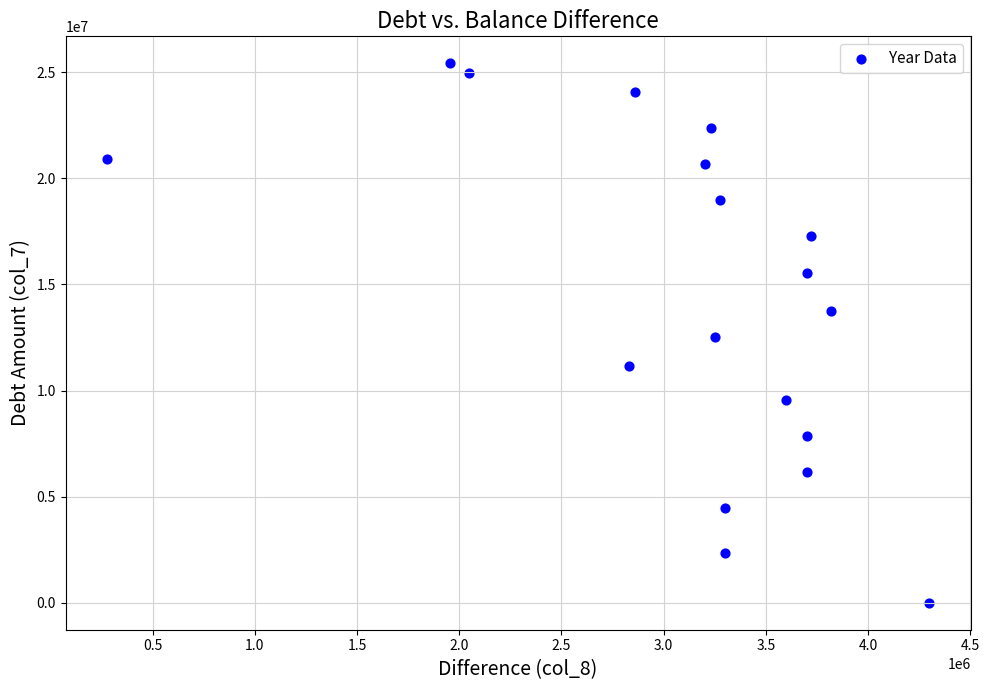

What is the range of Y values (max minus min)?

25415877